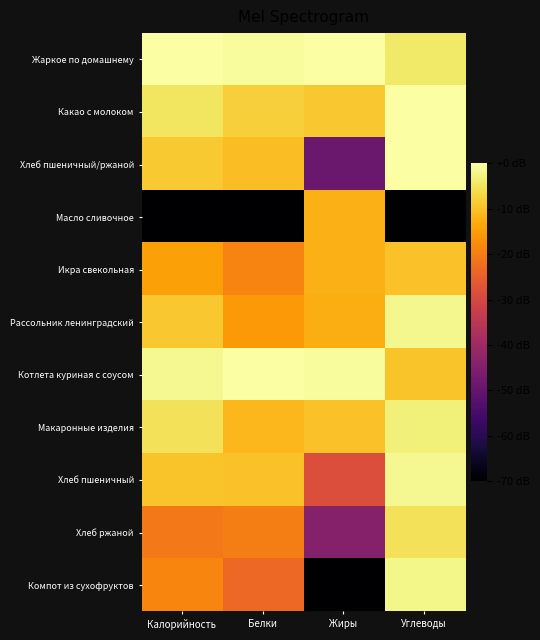

At which category is the sum across all series the highest?

Углеводы